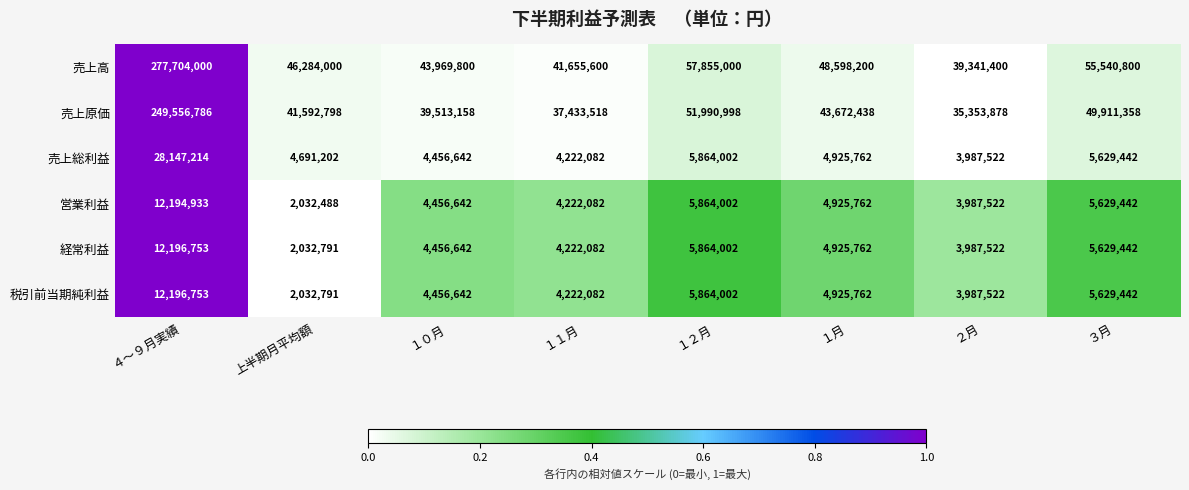

Which series has the largest total across all categories?

売上高